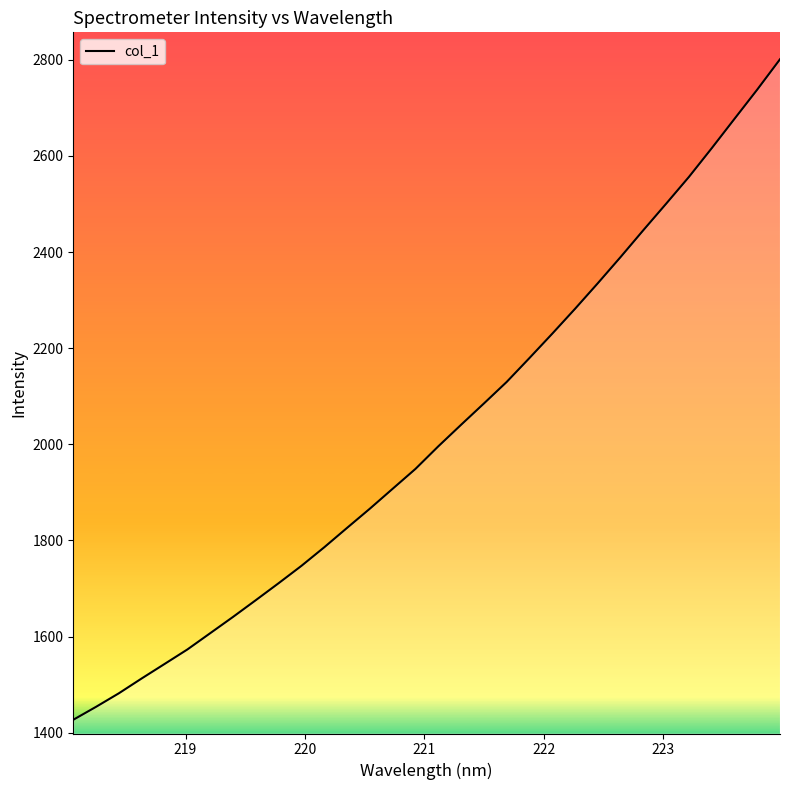

What is the maximum value shown in the chart?

2800.9